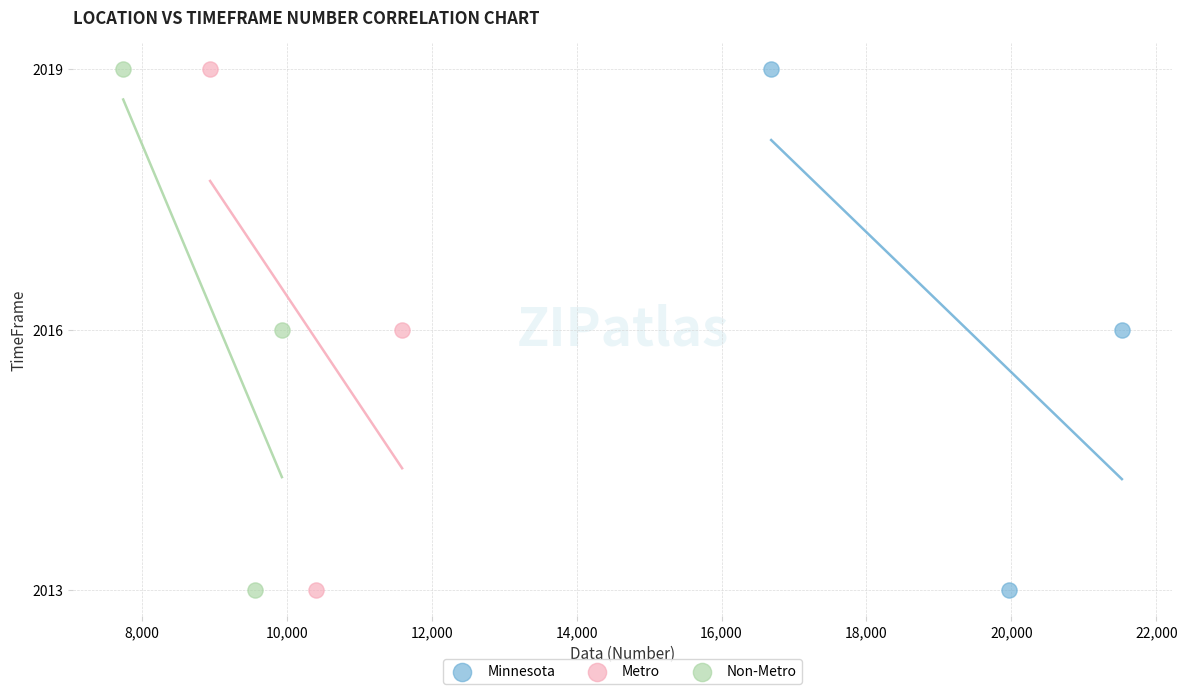

What are all the series names shown in the legend?

Minnesota, Metro, Non-Metro